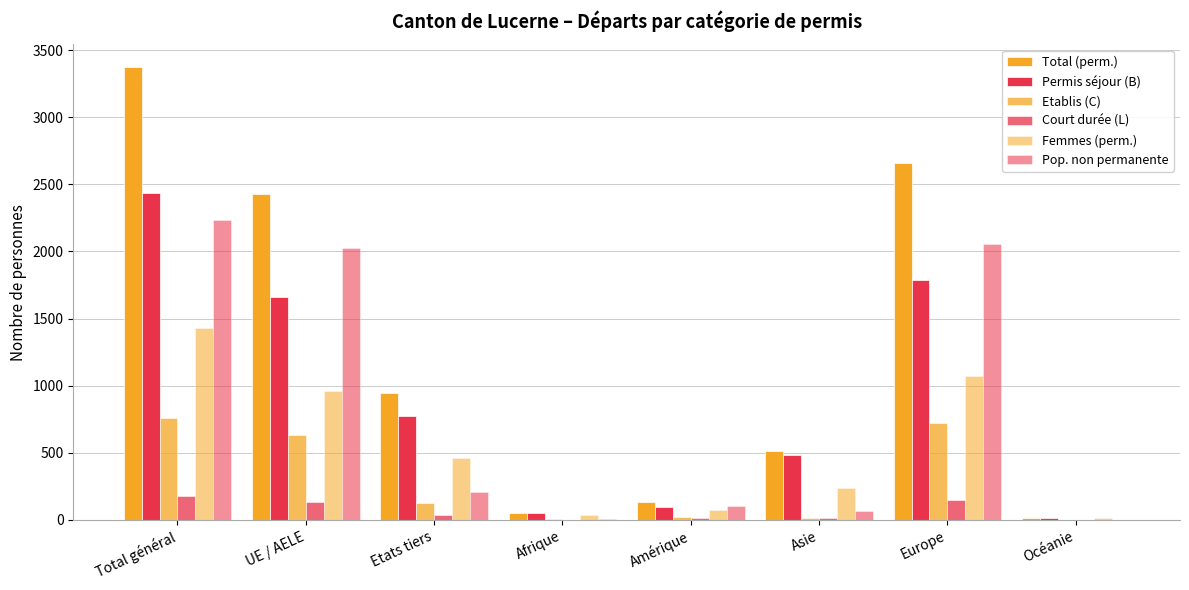

Is the value of Femmes (perm.) at Europe greater than the value of Court durée (L) at Afrique?

Yes